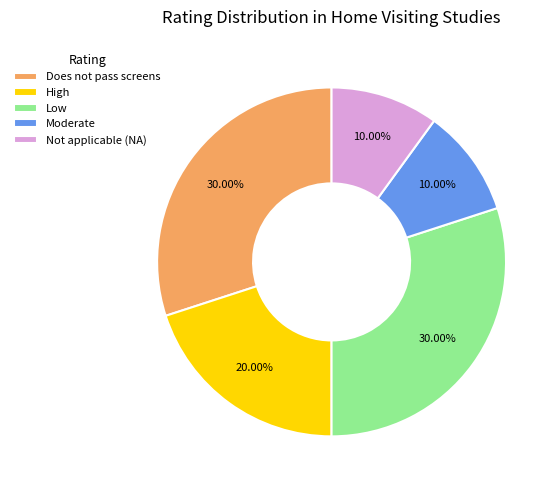

Between High and Not applicable (NA), which is larger?

High